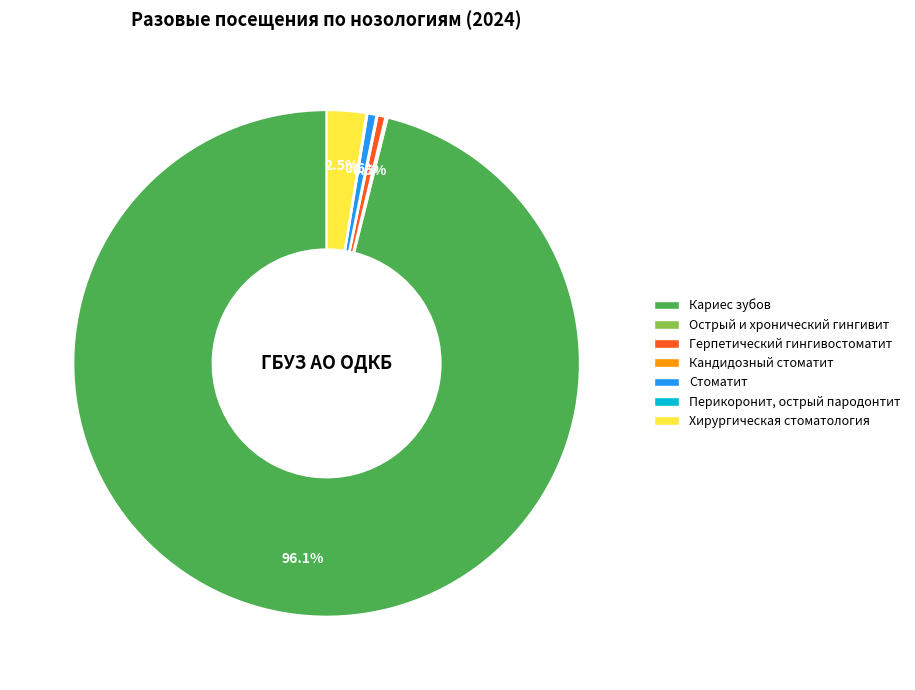

Is there a majority slice in this chart?

Yes